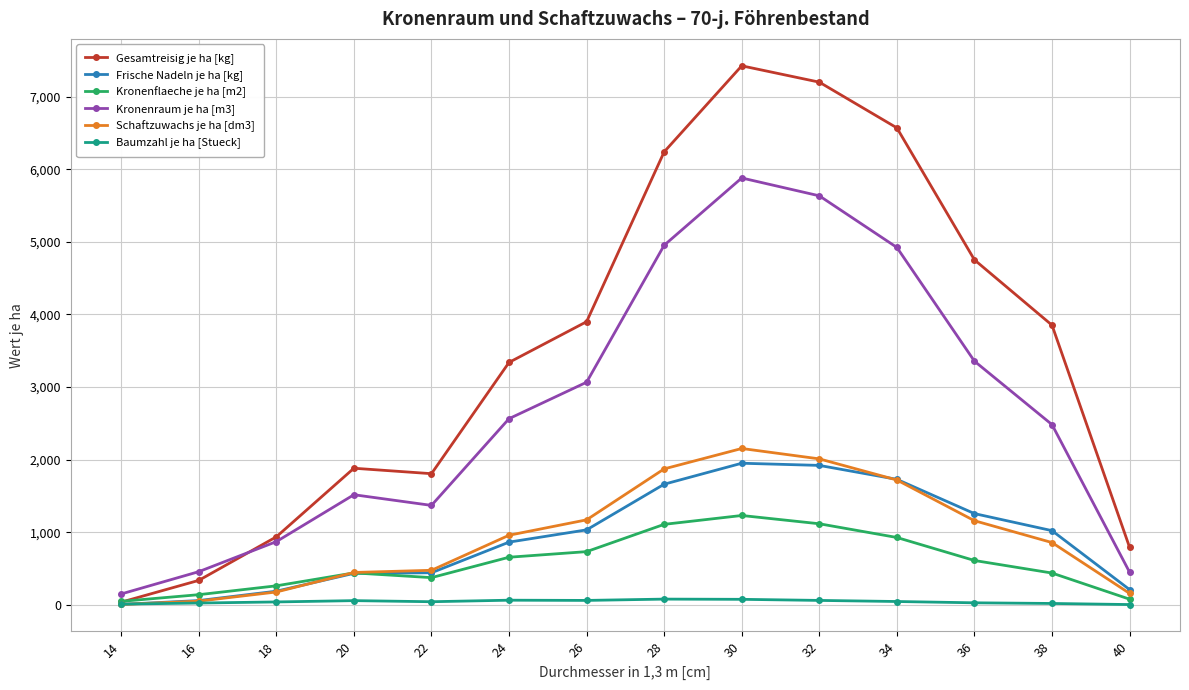

Which series has the largest total across all categories?

Gesamtreisig je ha [kg]